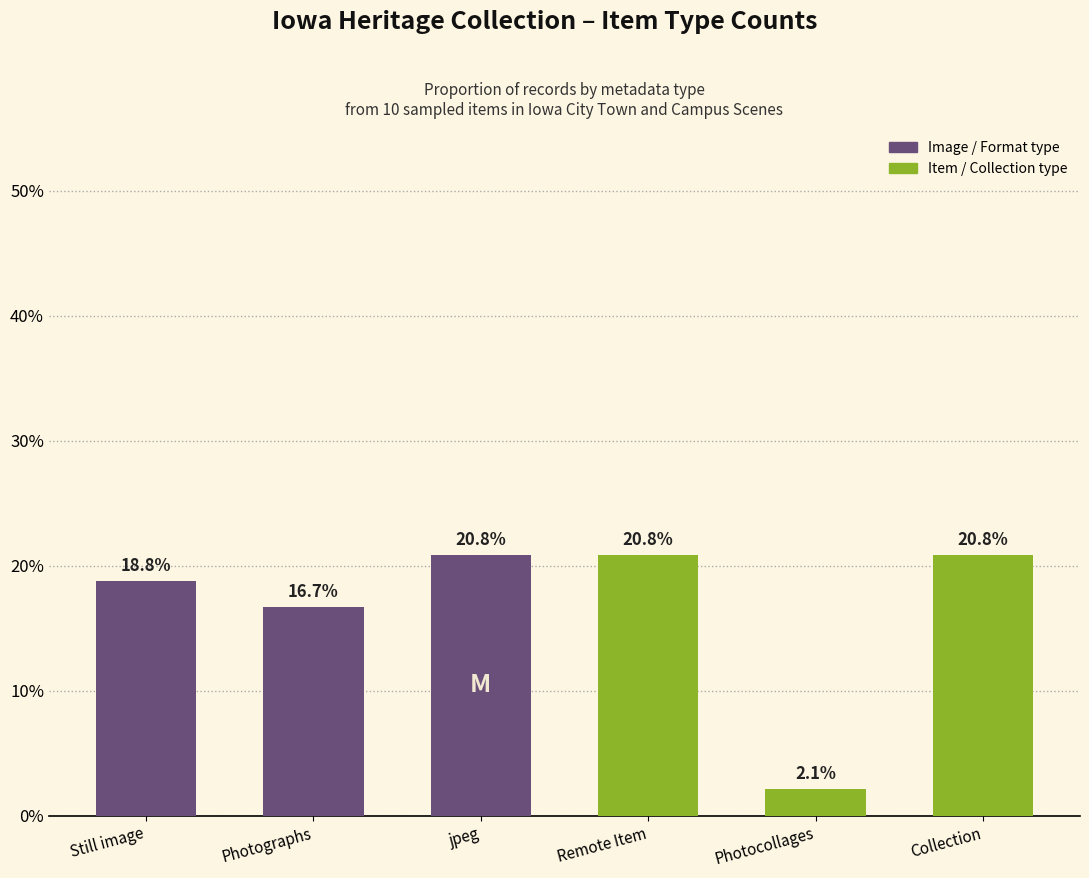

True or false: the data shows 20.8 at jpeg.

True